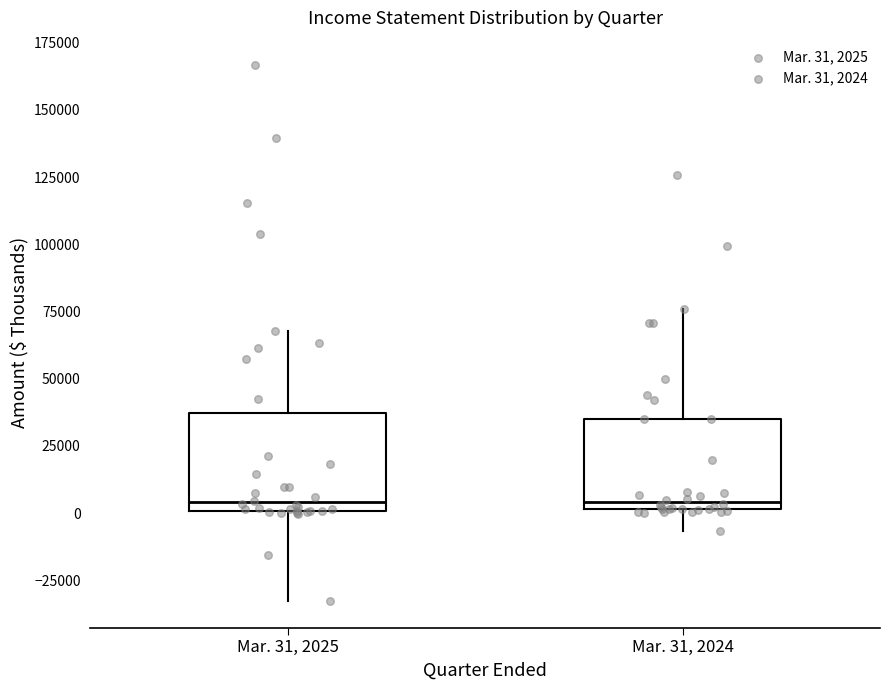

Reading left to right, transcribe this box plot: for each box, give where its median line is, the range the box spans, and where its two whiskers end, as read against the y-axis. The values are not printed on the chart, so give them approximately, as read against the axis.

Mar. 31, 2025: median 5000, box 0 to 35000, whiskers -35000 to 70000
Mar. 31, 2024: median 5000, box 0 to 35000, whiskers -5000 to 75000